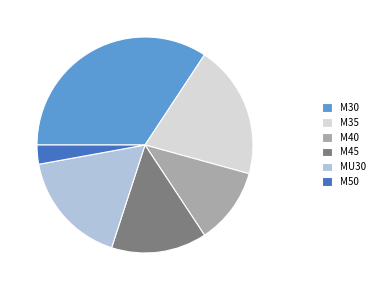

What is the ratio of the value at M30 to the value at M45?

2.4